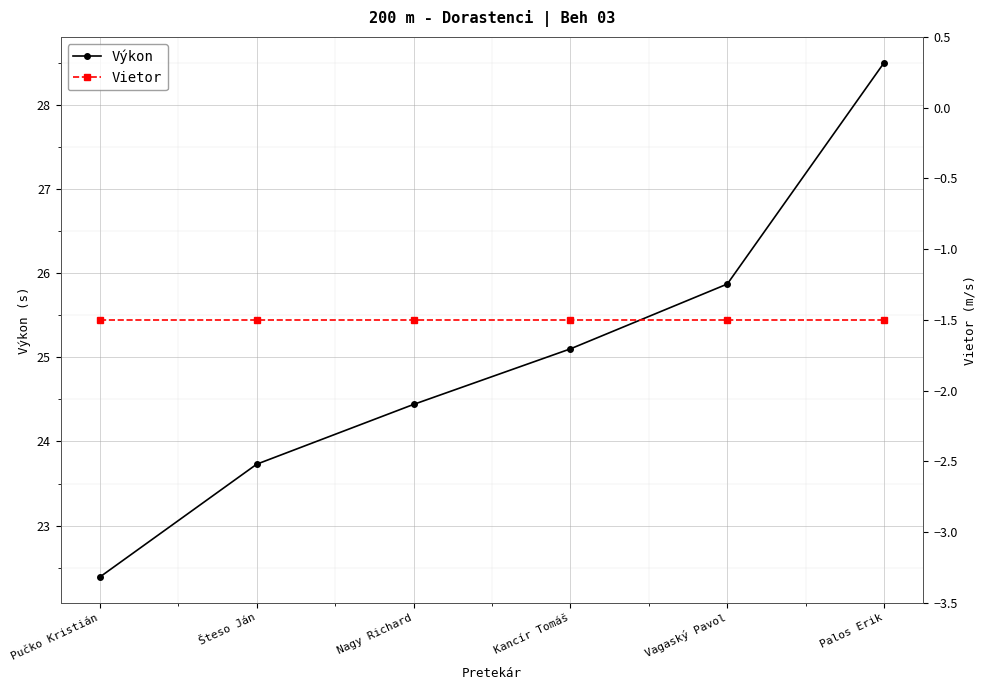

True or false: Výkon and Vietor intersect in this chart.

False